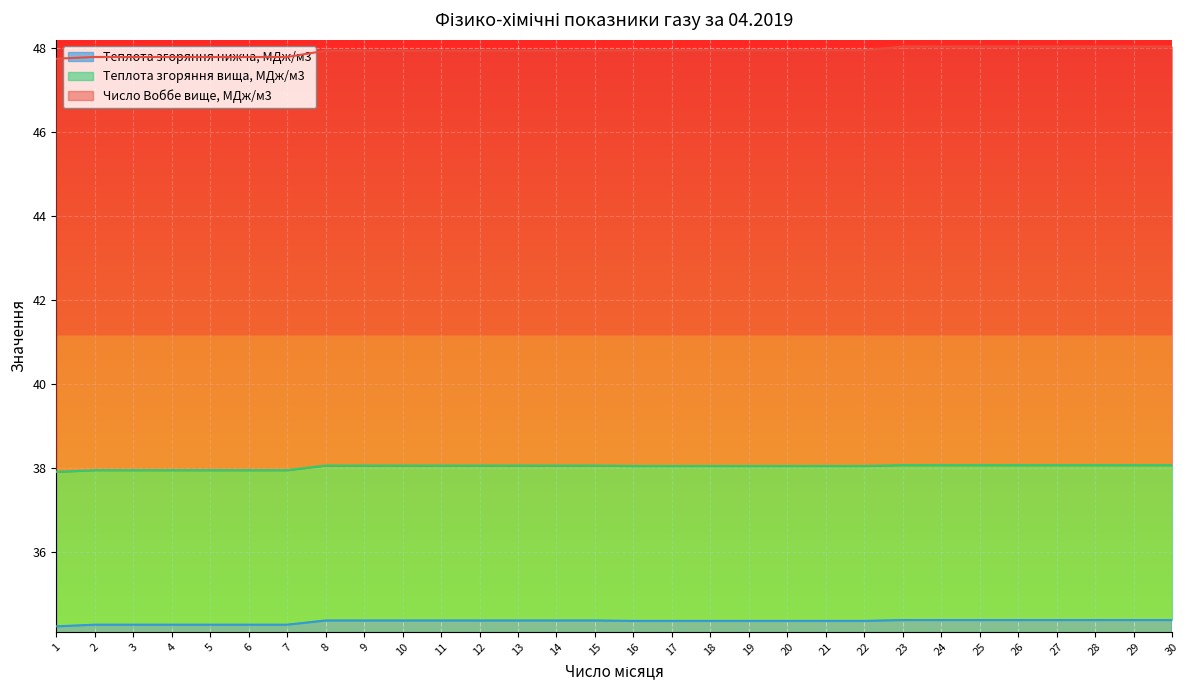

True or false: Теплота згоряння нижча, МДж/м3 has a value of 34.4 at 28.

True